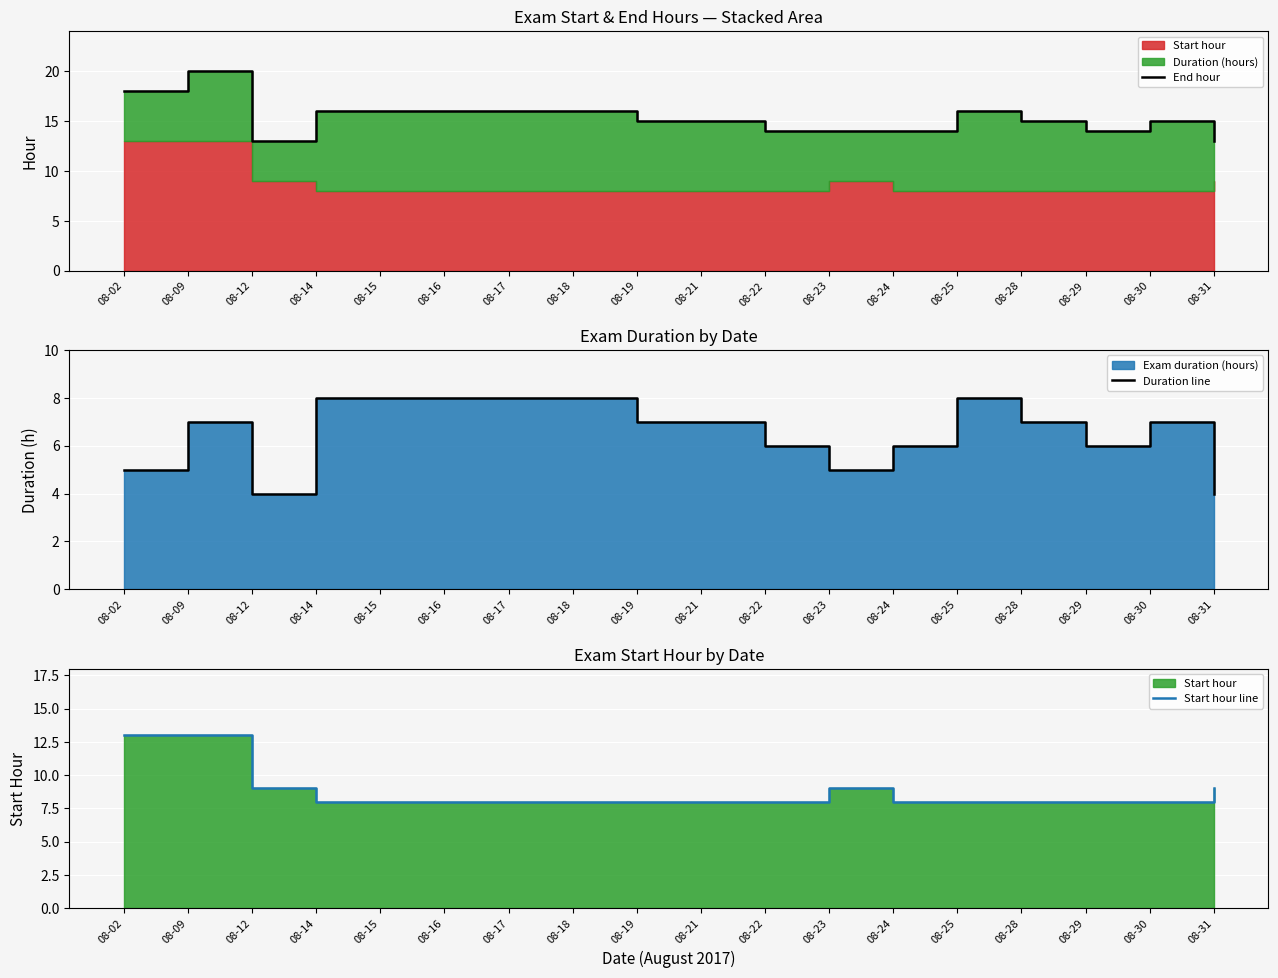

Is it true that End hour equals 16 at 08-17?

True